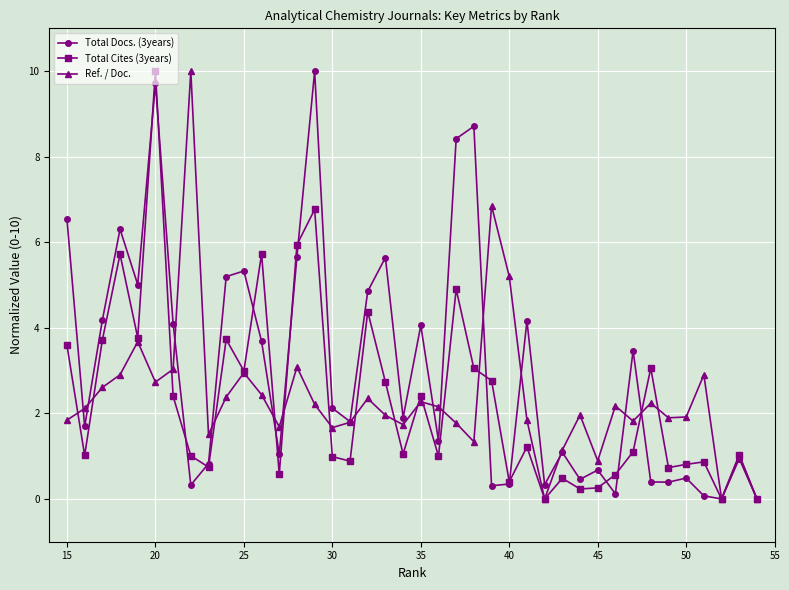

True or false: Total Cites (3years) and Total Docs. (3years) cross at least once.

True